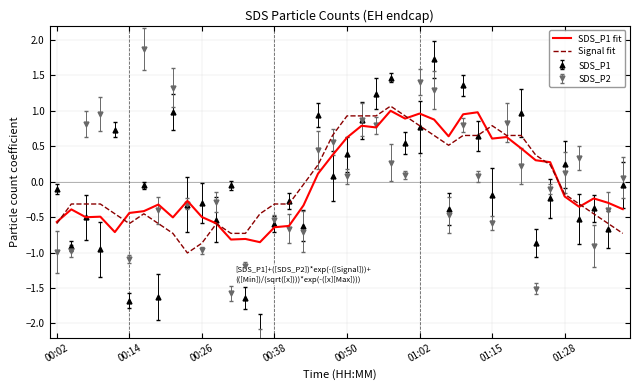

Is it true that SDS_P1 fit equals -1.4 at 12?

False